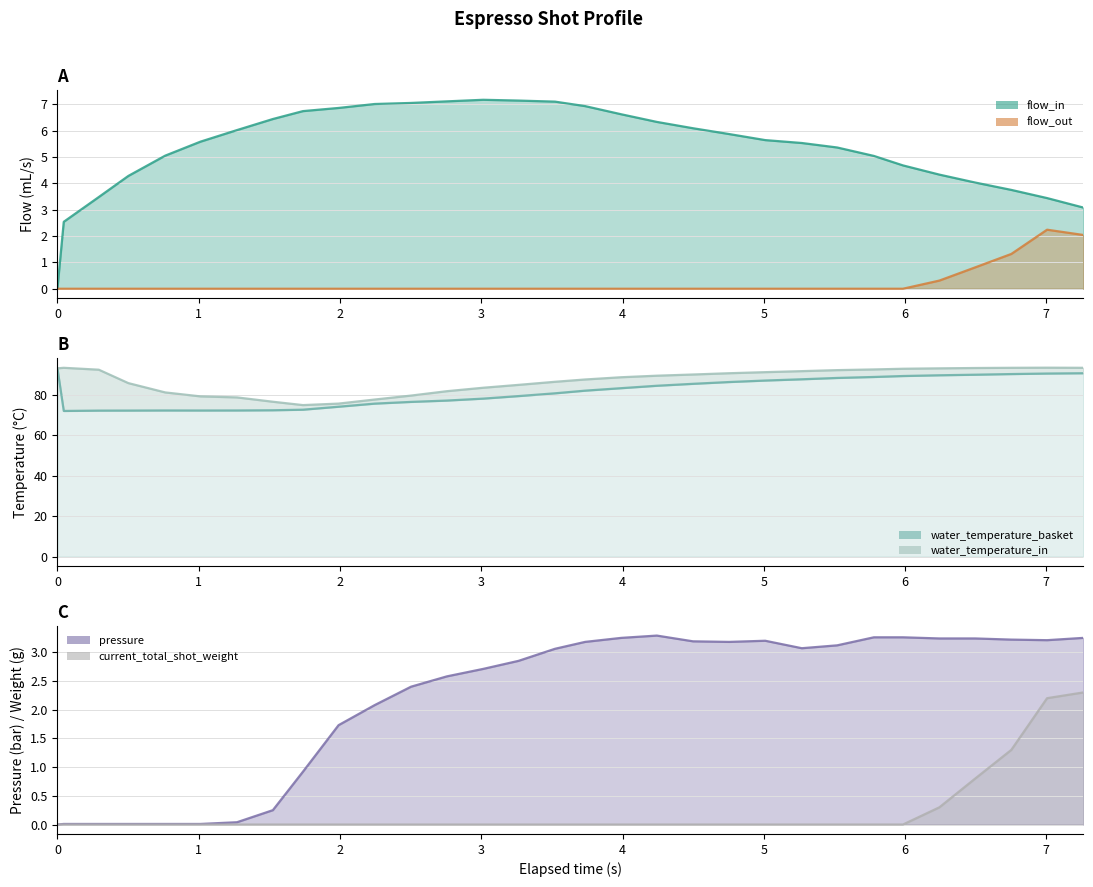

Reading left to right, extract all data points from this chart.

93.0	72.0	72.1	72.1	72.2	72.2	72.2	72.3	72.6	74.0	75.6	76.4	77.1	78.0	79.3	80.7	82.0	83.2	84.4	85.3	86.2	87.0	87.6	88.2	88.7	89.2	89.6	89.8	90.2	90.4	90.6